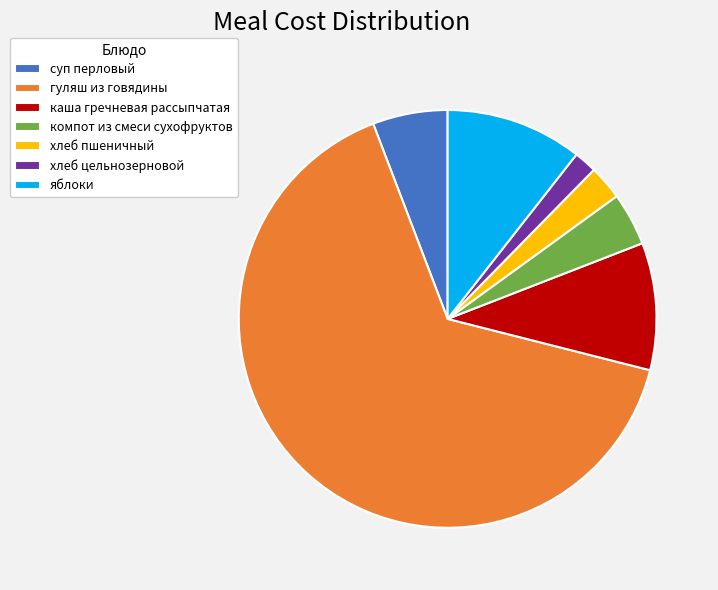

Is гуляш из говядины the majority of the pie?

Yes